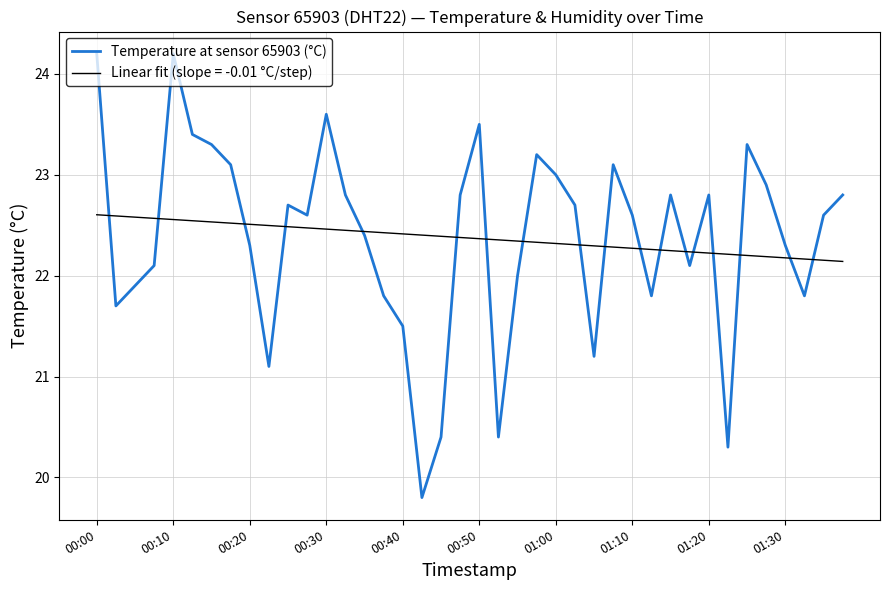

Rank the series by their maximum value, from lowest to highest.

Linear fit (slope = -0.01 °C/step), Temperature at sensor 65903 (°C)